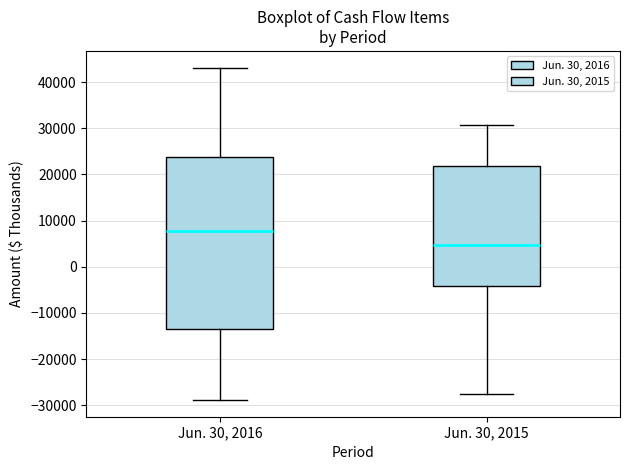

Which box has the highest median line?

Jun. 30, 2016